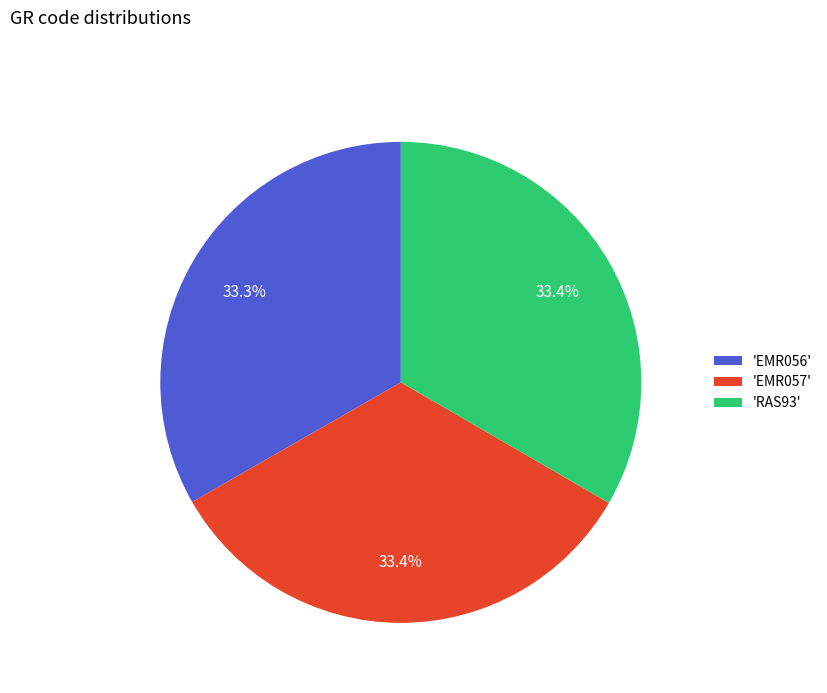

Is the sum of 'EMR057' and 'RAS93' greater than half?

Yes